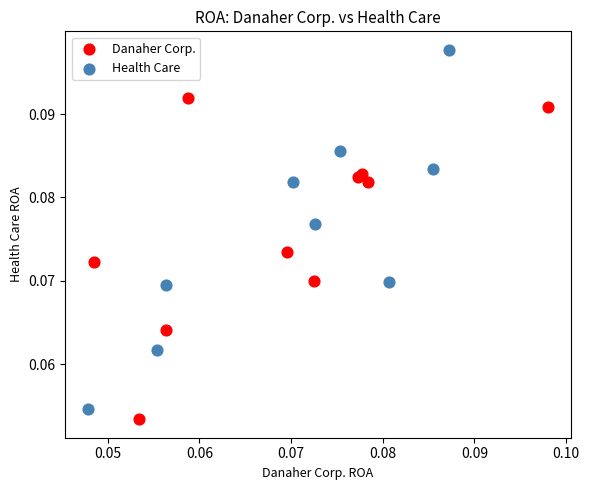

Which series has the largest Y range (max minus min)?

Health Care